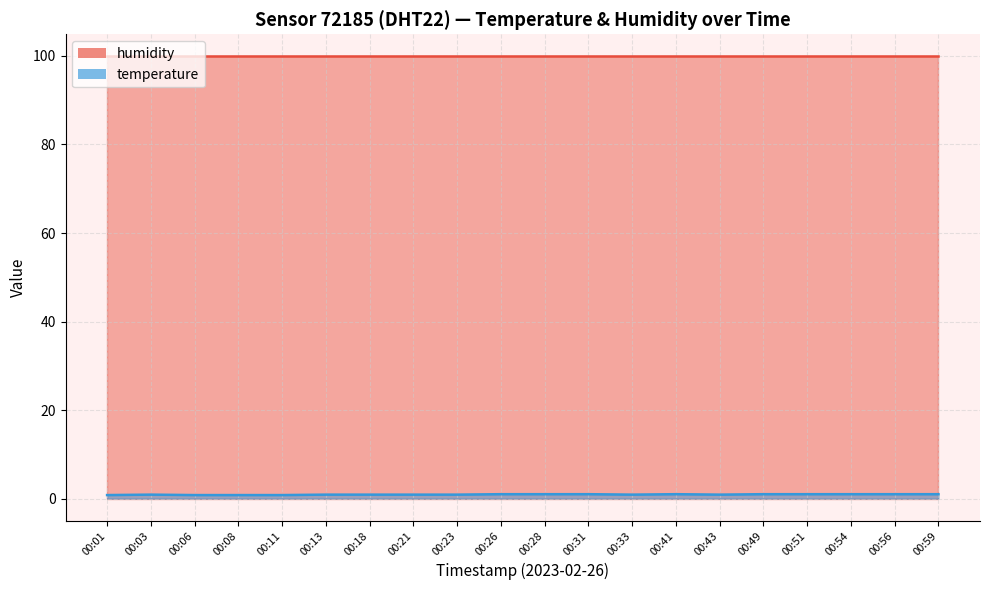

What is the difference between the maximum and second lowest values?

0.2